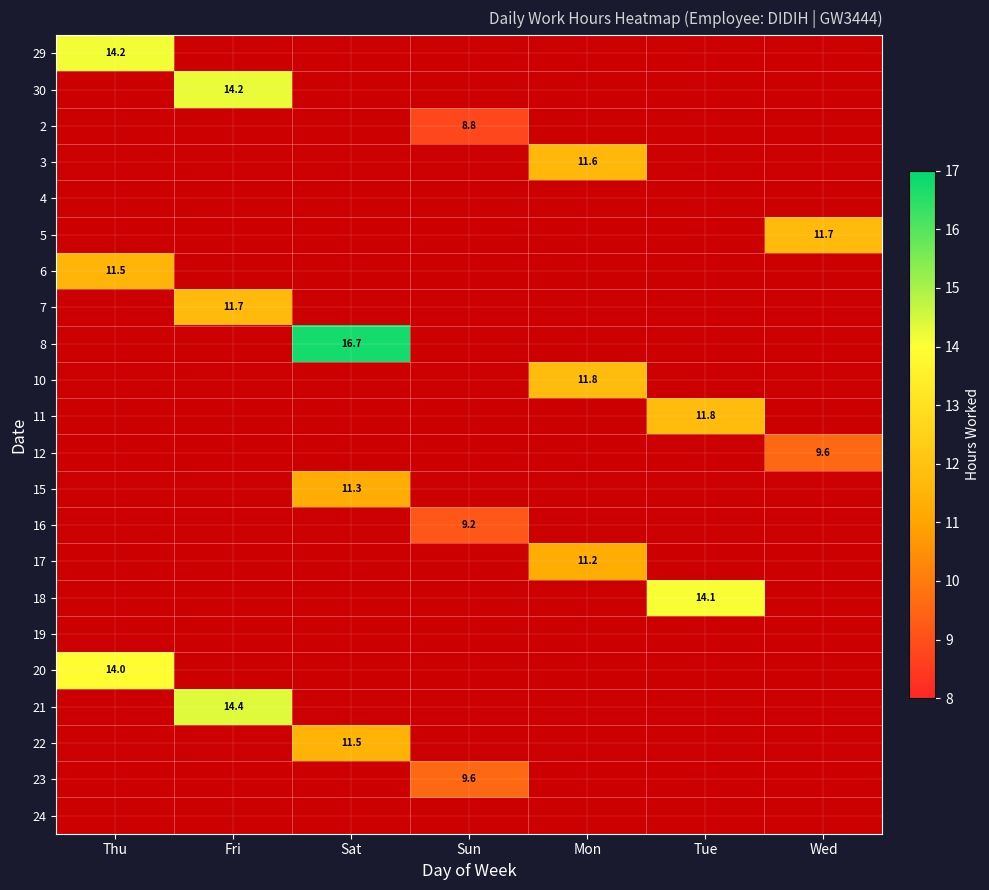

What is the highest value of the 6 series?

11.5